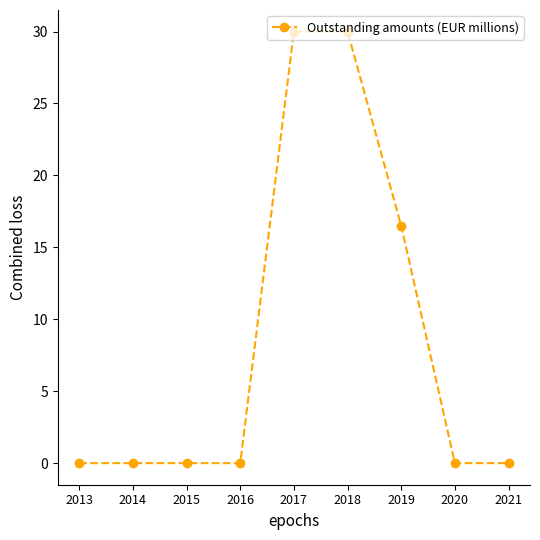

Count the number of categories in the chart.

9